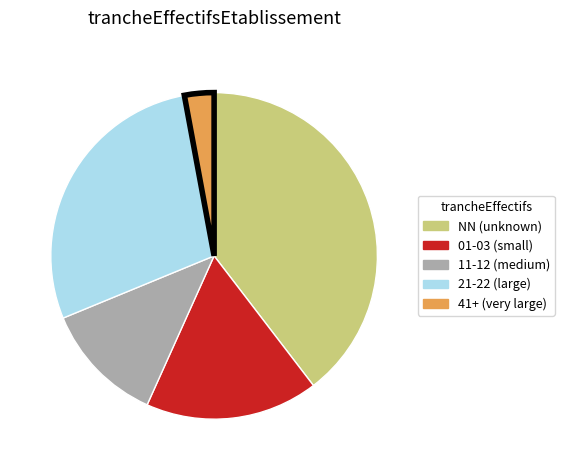

Do 01-03 (small) and 11-12 (medium) together represent more than half of the pie?

No